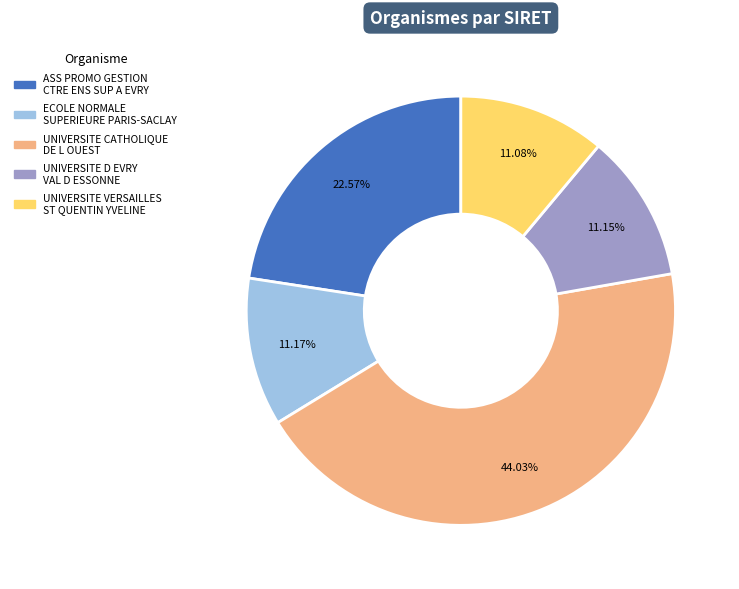

The ECOLE NORMALE SUPERIEURE PARIS-SACLAY slice represents 11% of the pie. True or false?

True